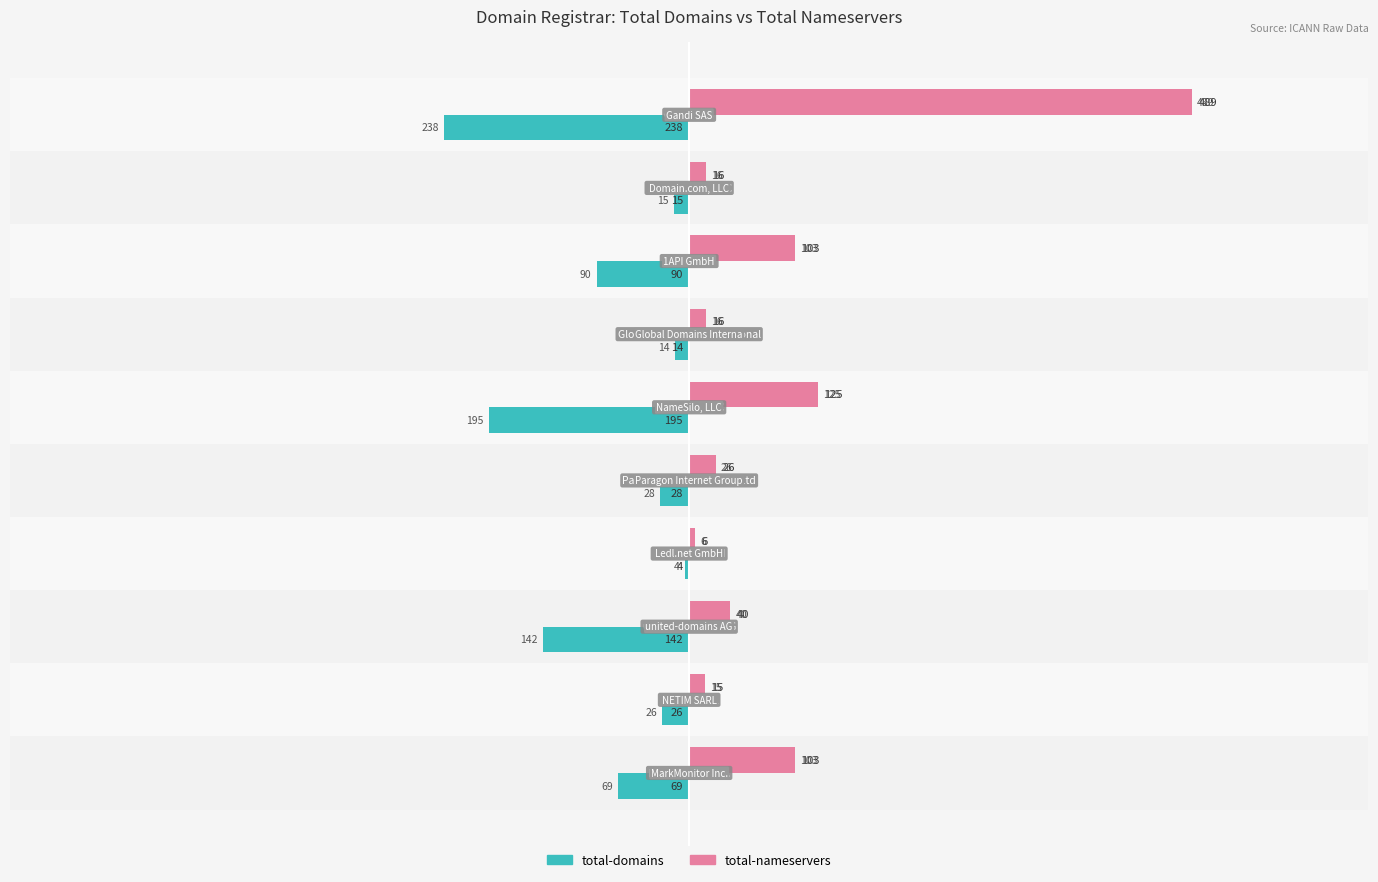

At how many categories does at least one series exceed 198?

1